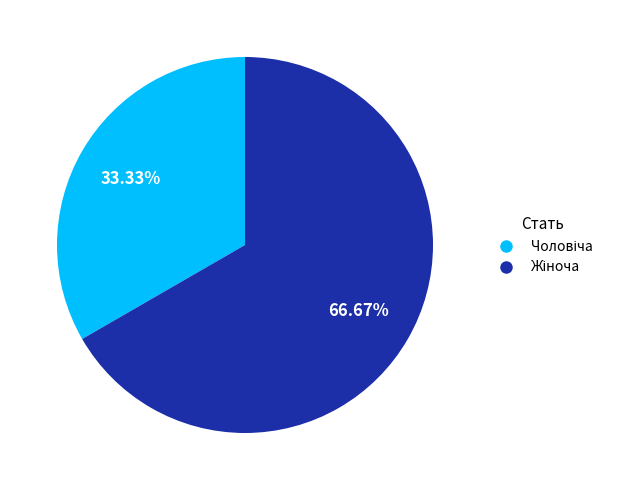

Does any single category account for the majority?

Yes